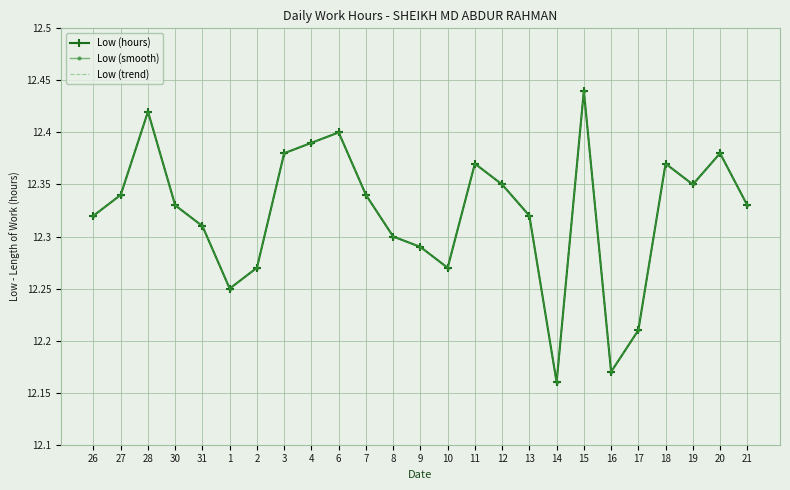

Read the Low (trend) value at 15.

12.4